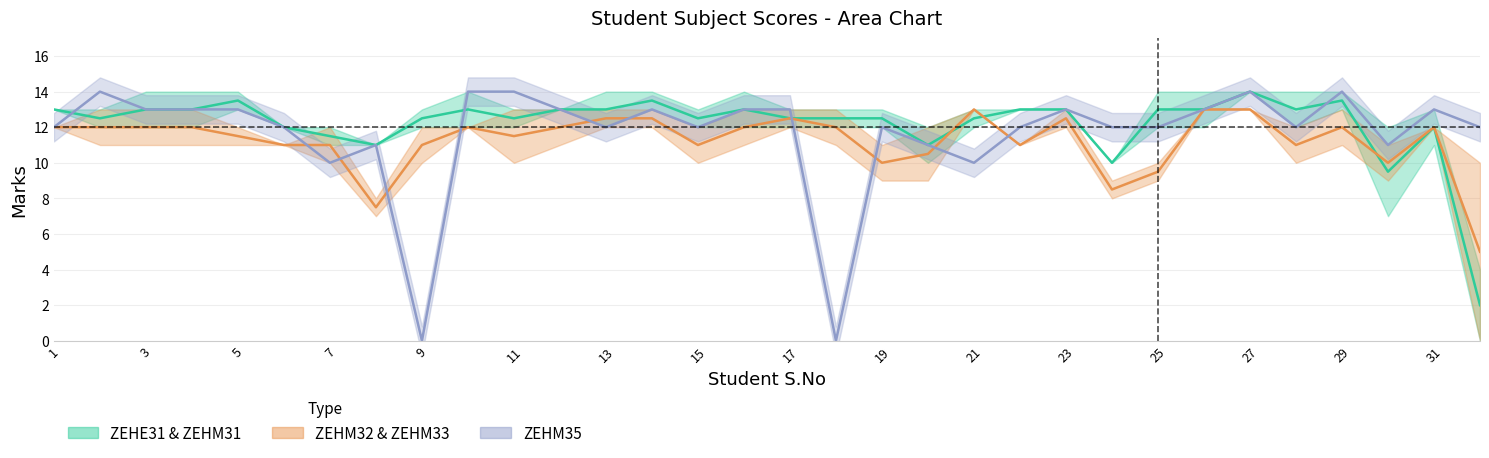

How many data points does each series have?

32